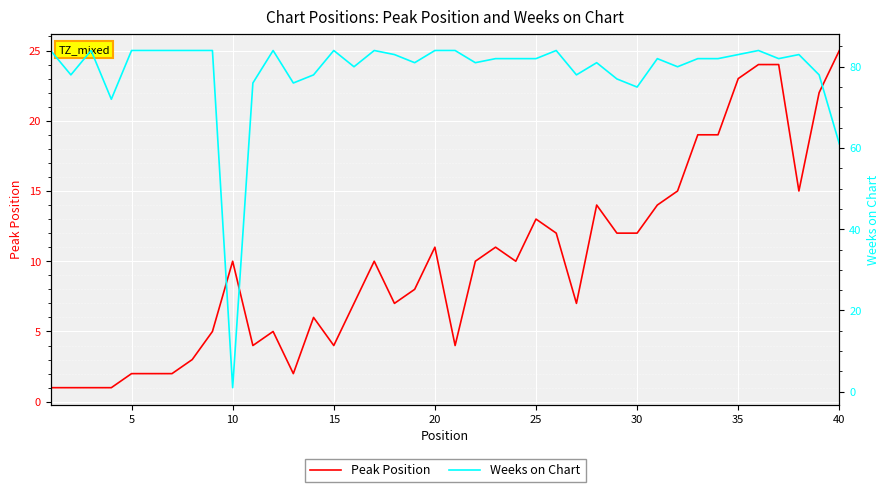

How many data points in Peak Position are above 10?

17